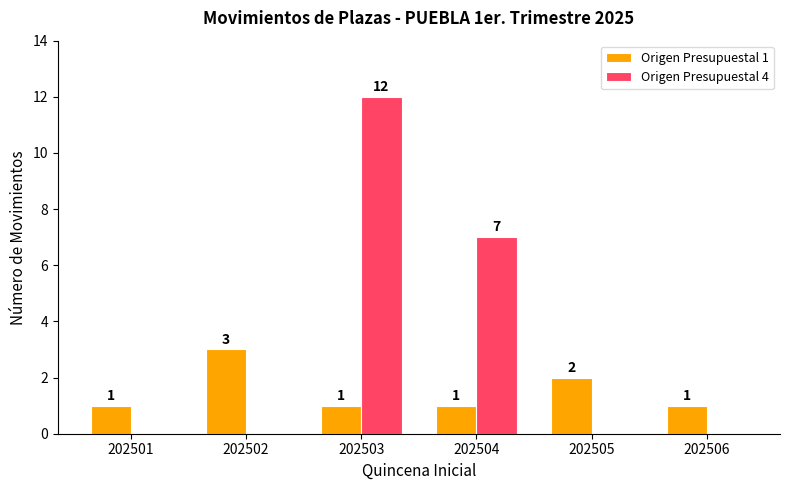

At which category is the sum across all series the highest?

202503